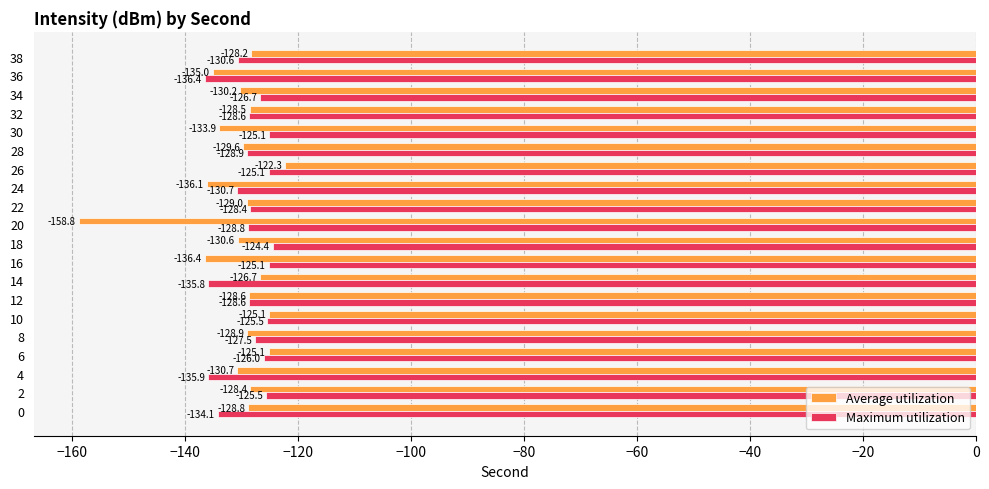

What is the spread (max minus min) of values at 36?

1.4